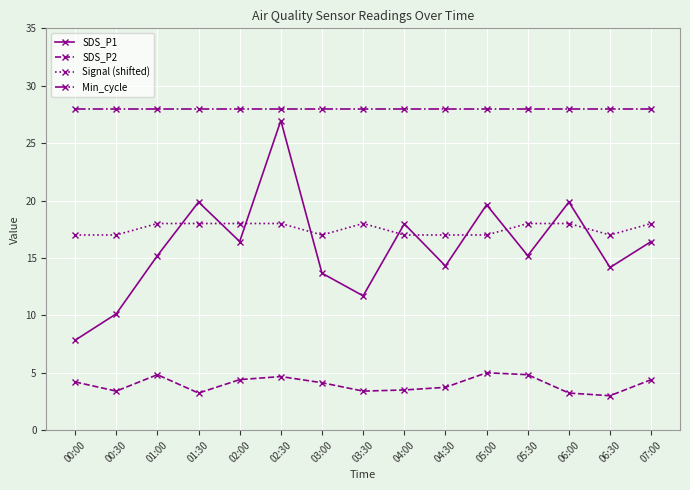

How many lines are shown in the chart?

4